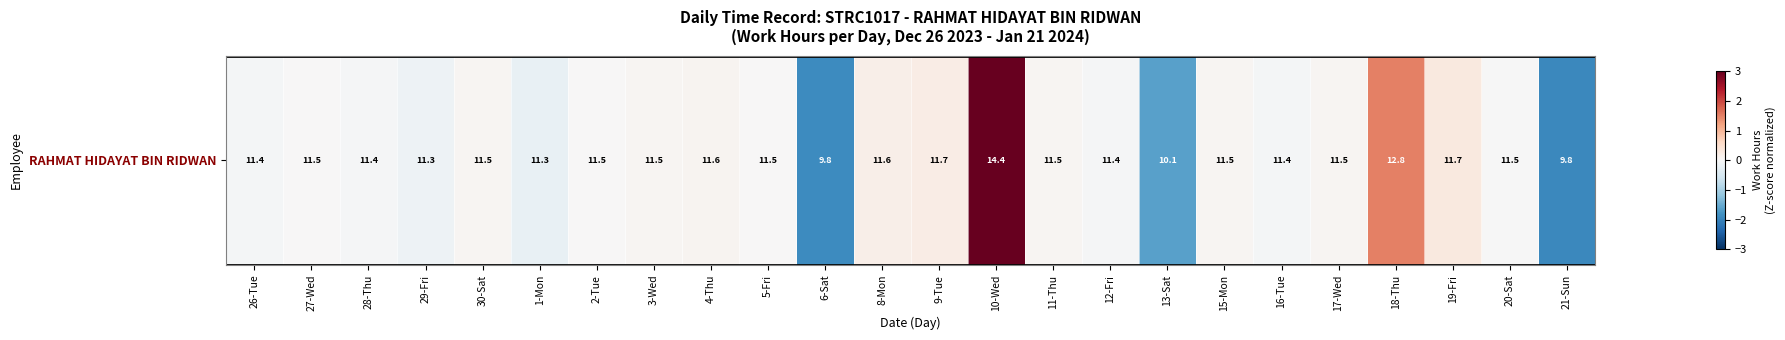

Which category has the highest value across all series?

10-Wed